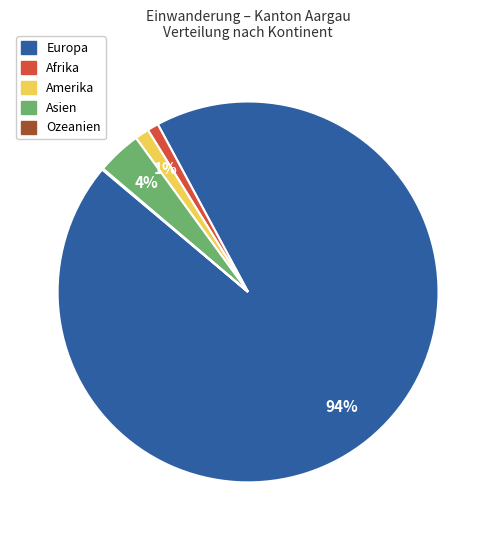

To the nearest percent, what percentage of the pie is Europa?

94%